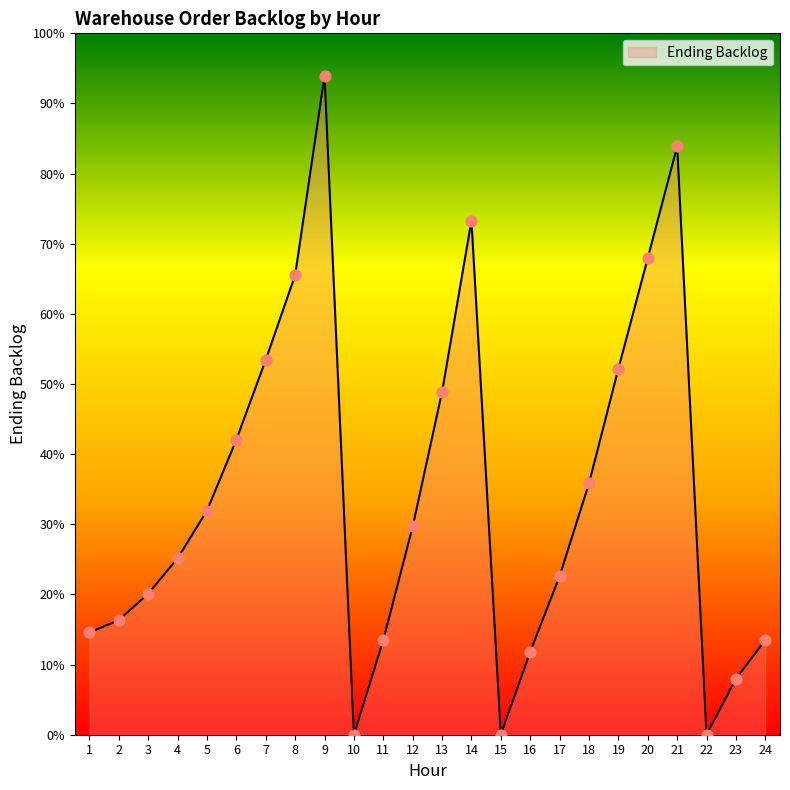

Between 16 and 11, which is larger?

11